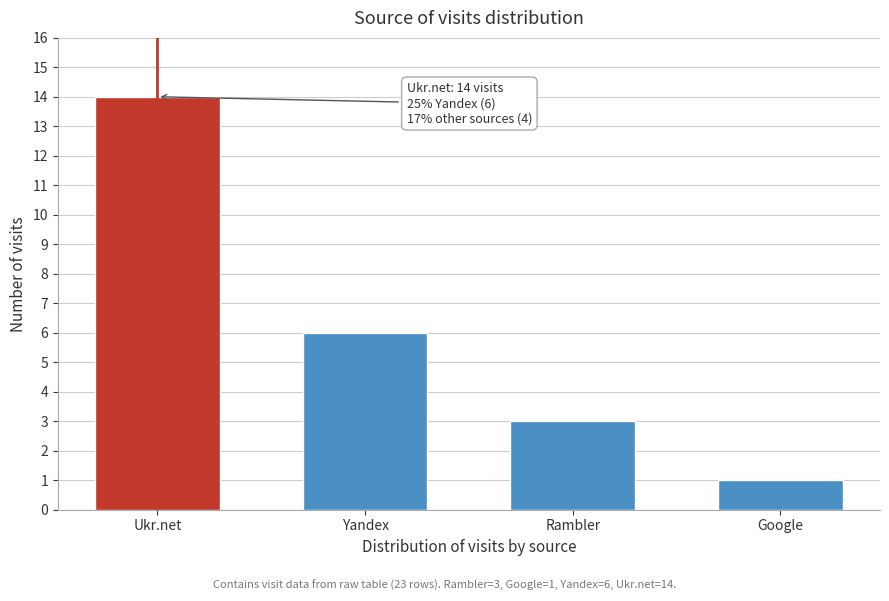

Reading left to right, what are all the values shown in this chart?

14	6	3	1